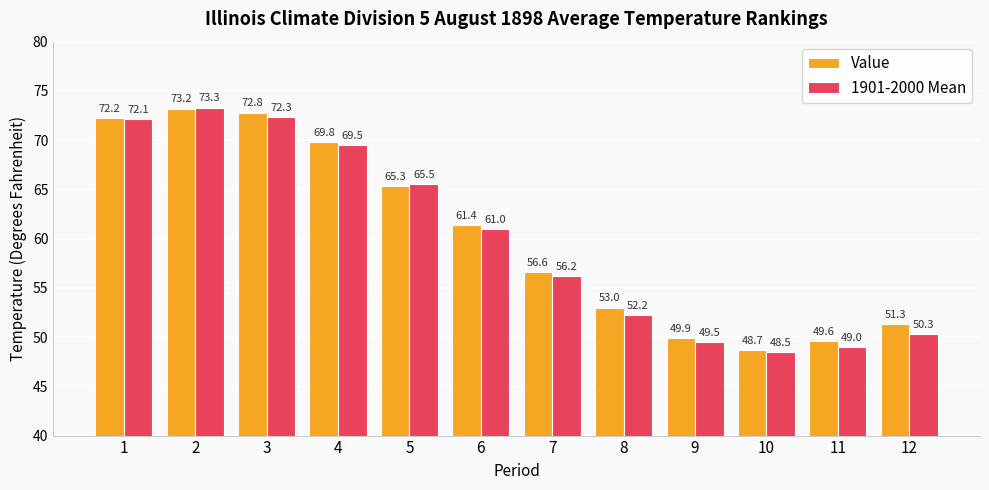

What is the maximum value shown in the chart?

73.3